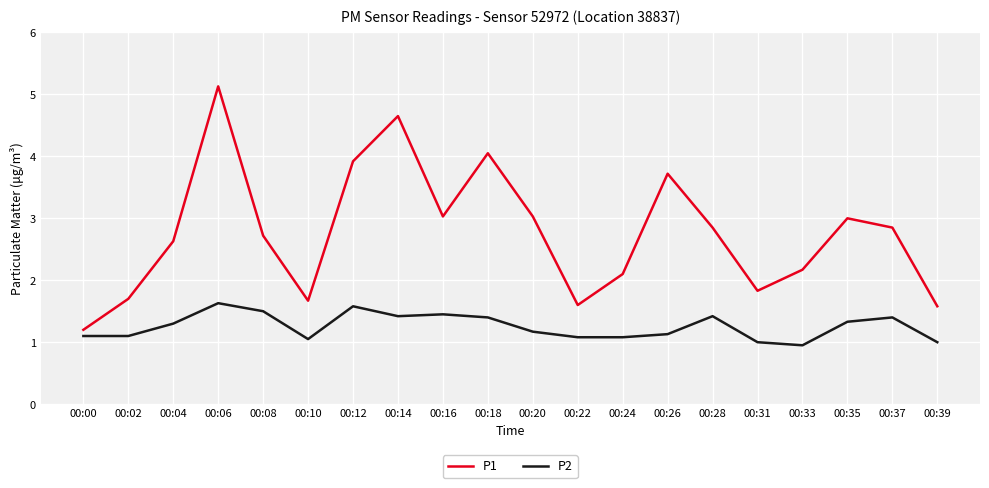

Does the chart display data point markers on the line(s)?

Yes